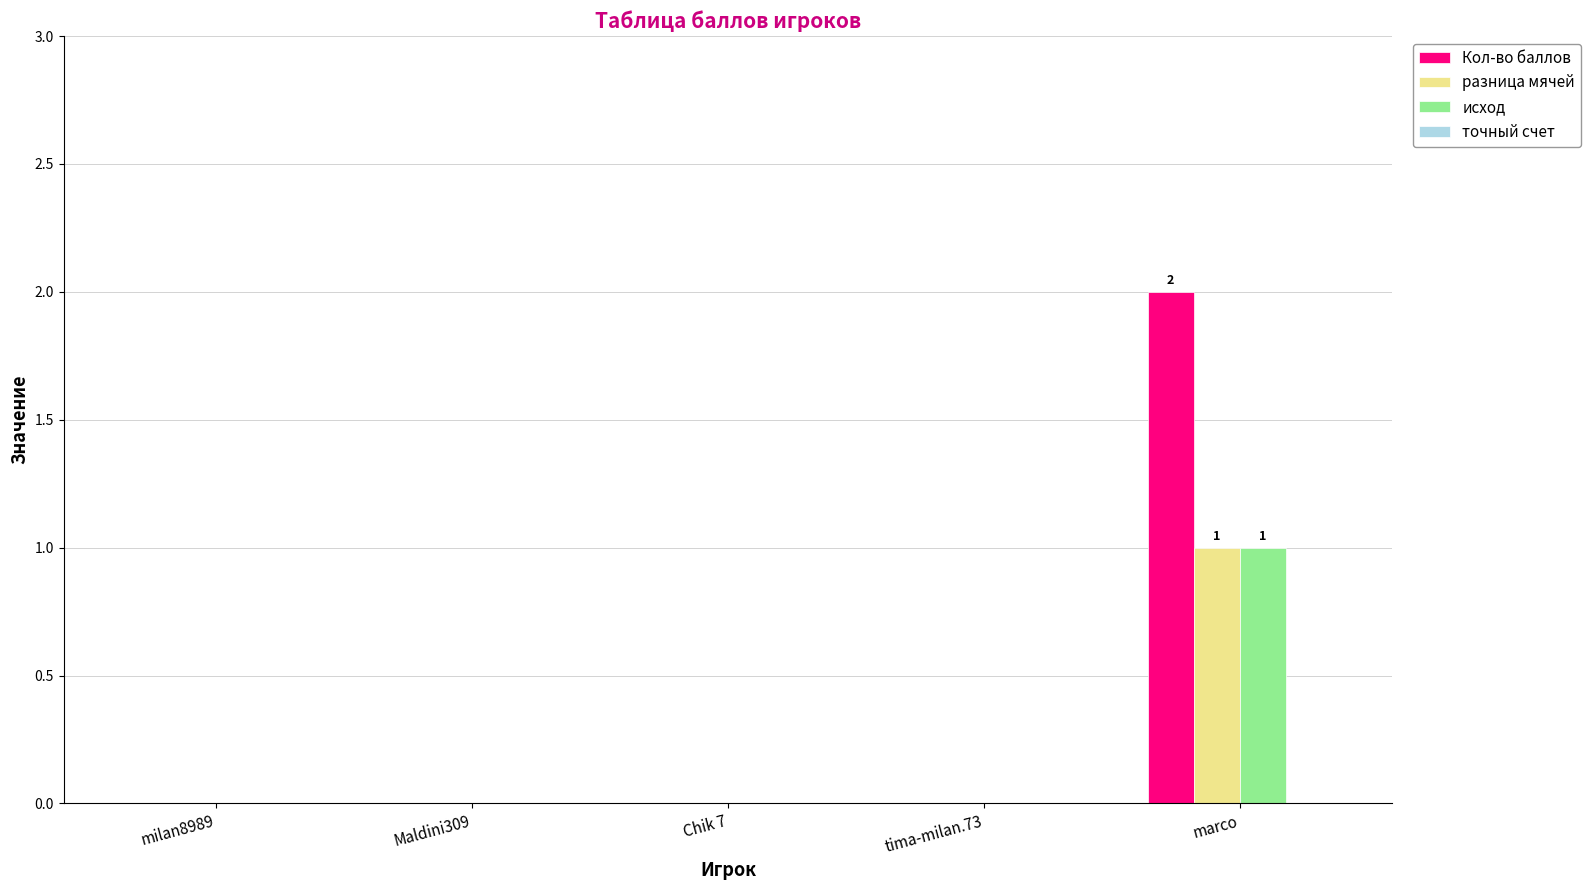

What is the sum of the разница мячей values at marco and Maldini309?

1